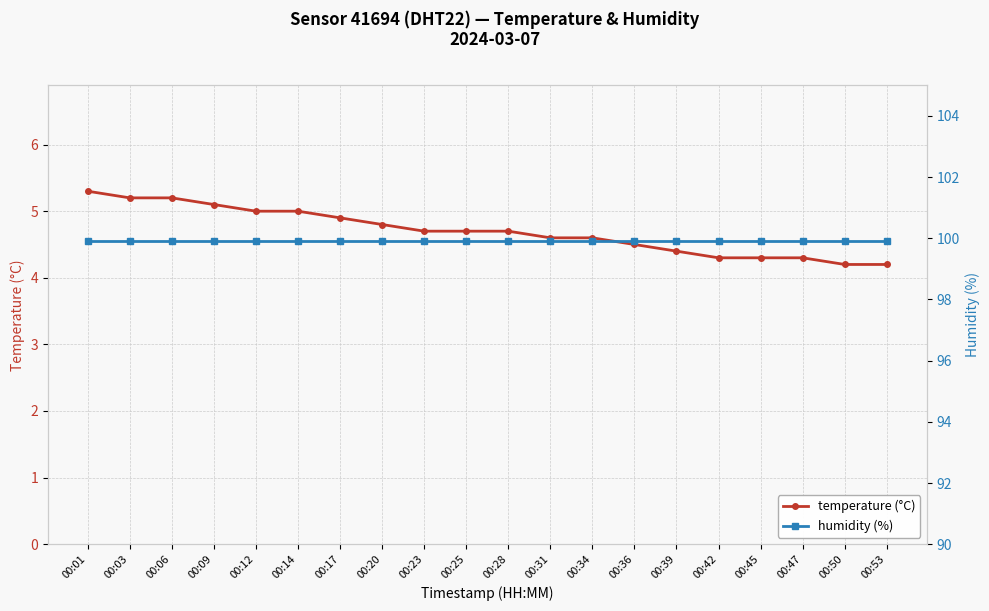

What is the greatest value displayed?

99.9